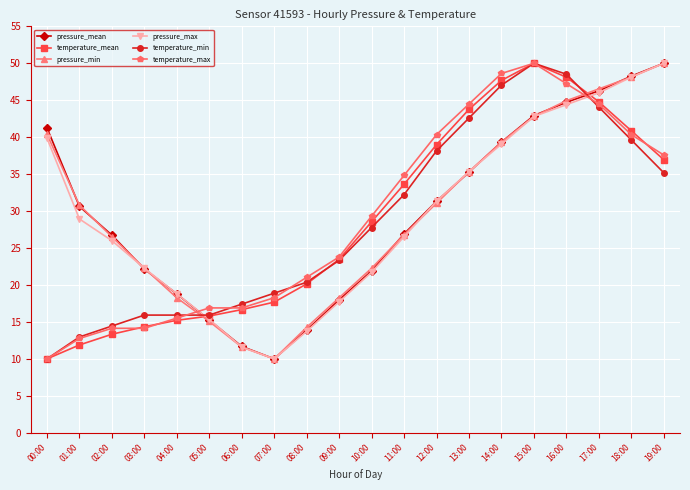

True or false: temperature_min and pressure_max cross at least once.

True